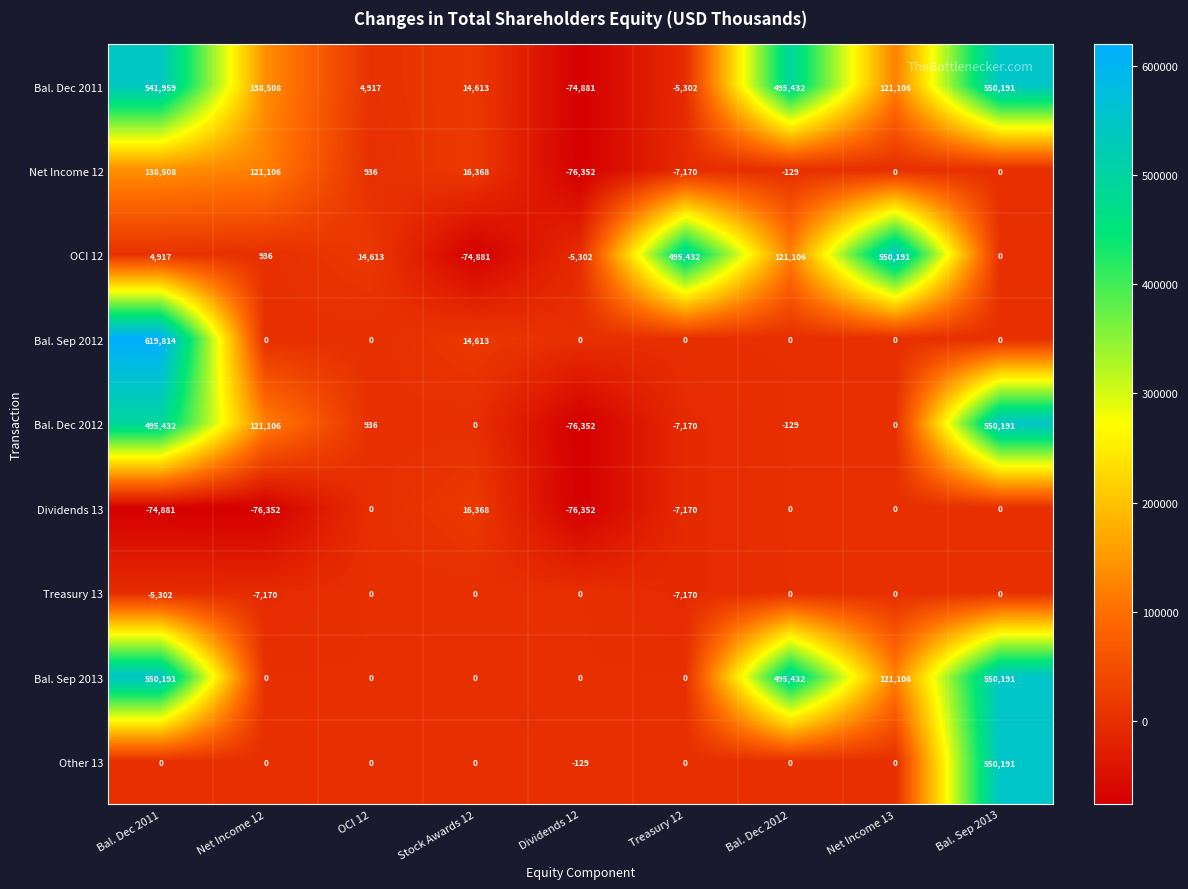

What value does the Bal. Sep 2013 series have at Net Income 13, to the nearest 100?

121100